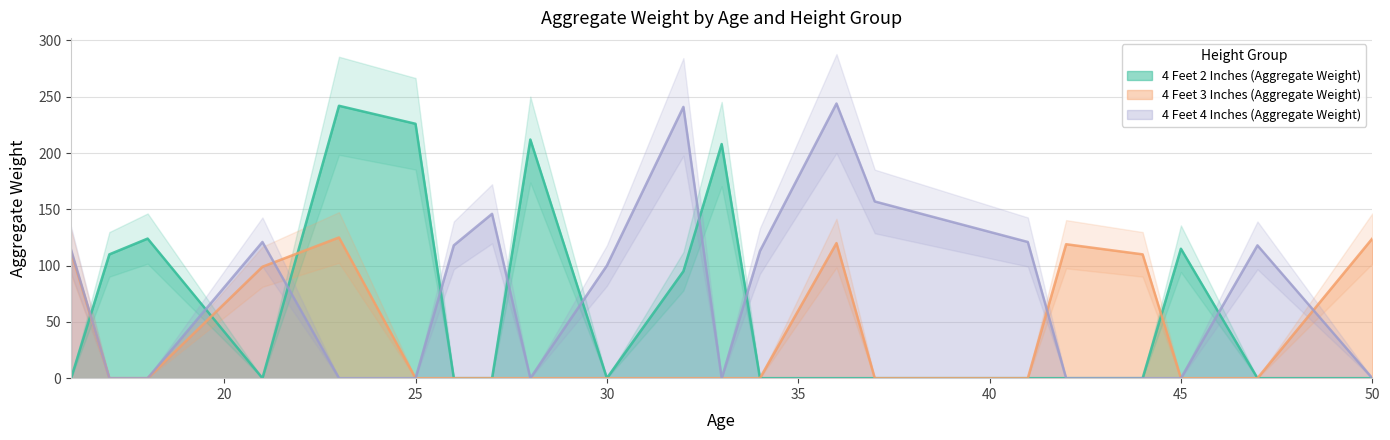

Reading left to right, extract all data points from this chart.

4 Feet 2 Inches (Aggregate Weight): 16=0	17=110	18=124	21=0	23=242	25=226	26=0	27=0	28=212	30=0	32=95	33=208	34=0	36=0	37=0	41=0	42=0	44=0	45=115	47=0	50=0
4 Feet 3 Inches (Aggregate Weight): 16=112	17=0	18=0	21=99	23=125	25=0	26=0	27=0	28=0	30=0	32=0	33=0	34=0	36=120	37=0	41=0	42=119	44=110	45=0	47=0	50=124
4 Feet 4 Inches (Aggregate Weight): 16=114	17=0	18=0	21=121	23=0	25=0	26=118	27=146	28=0	30=100	32=241	33=0	34=113	36=244	37=157	41=121	42=0	44=0	45=0	47=118	50=0